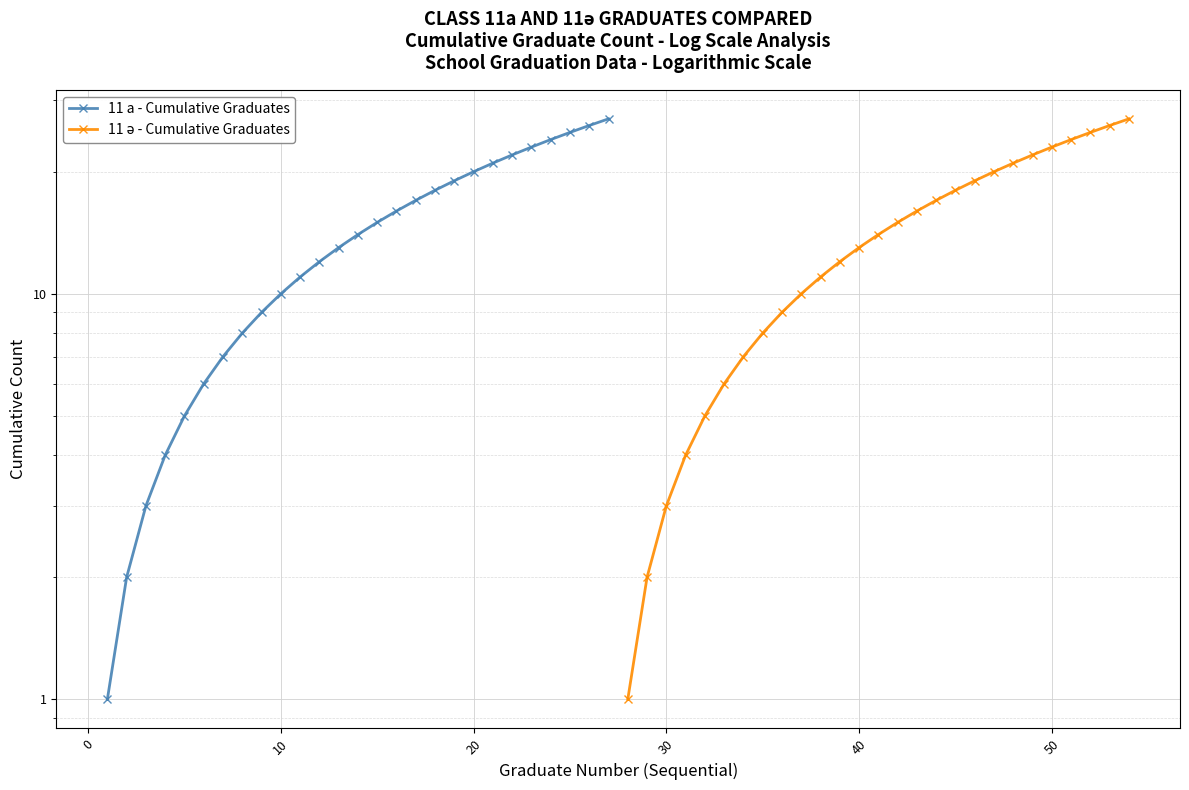

What is the smallest value displayed?

1